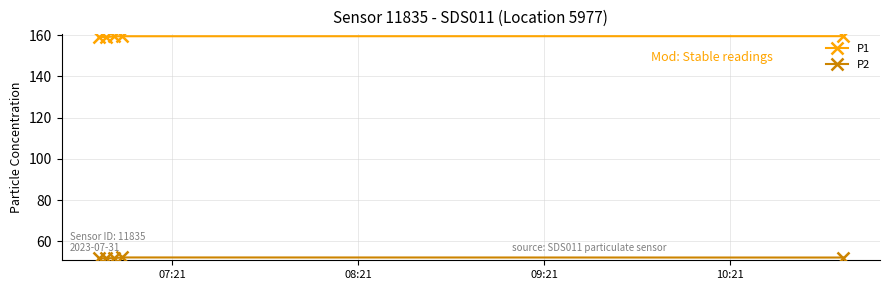

Which series has the largest total across all categories?

P1